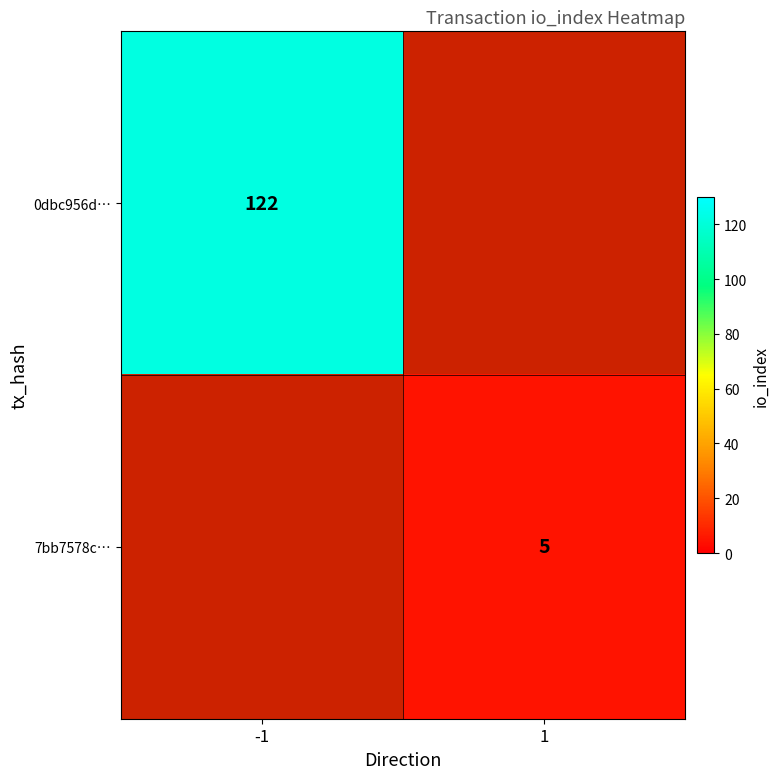

The value of 0dbc956d… at -1 is 163. True or false?

False